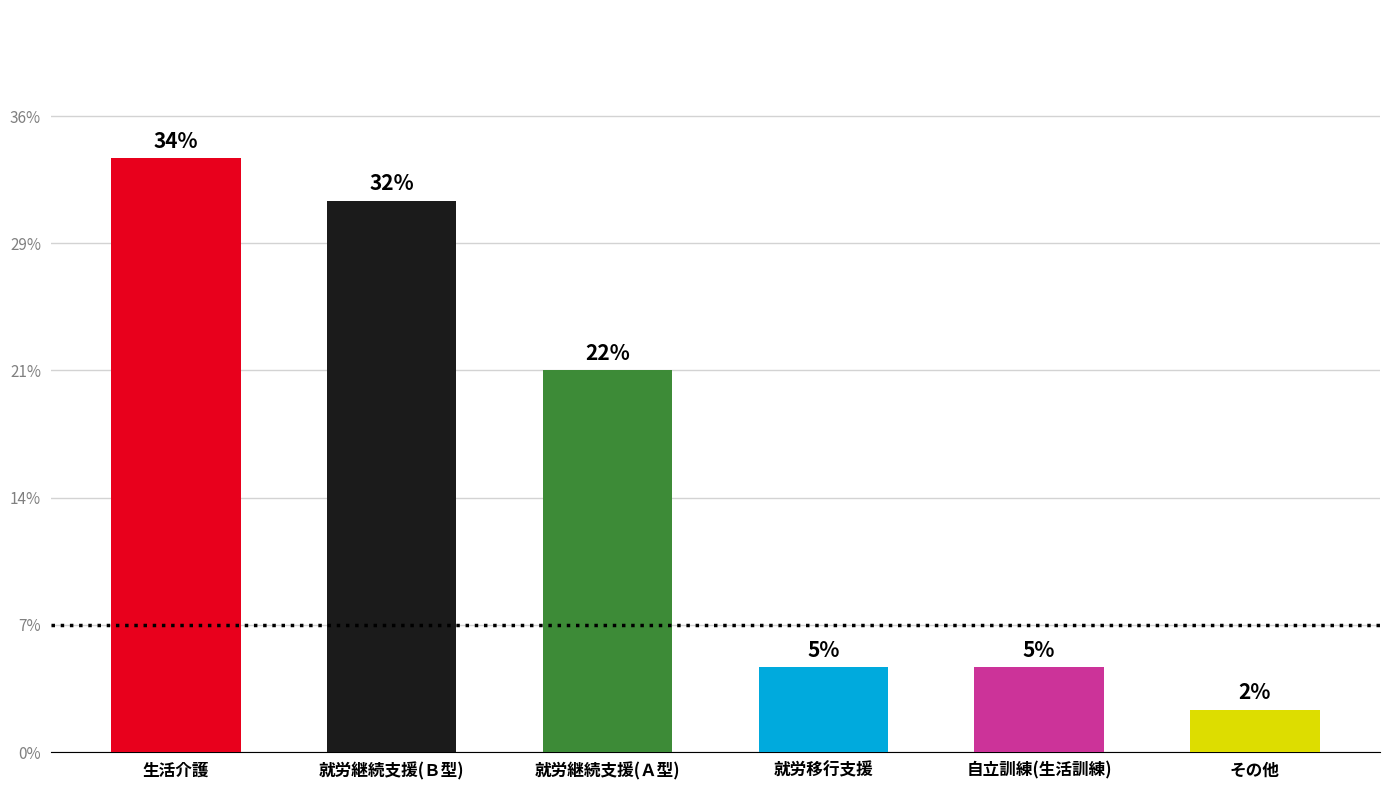

Which category has the lowest value across all series?

その他